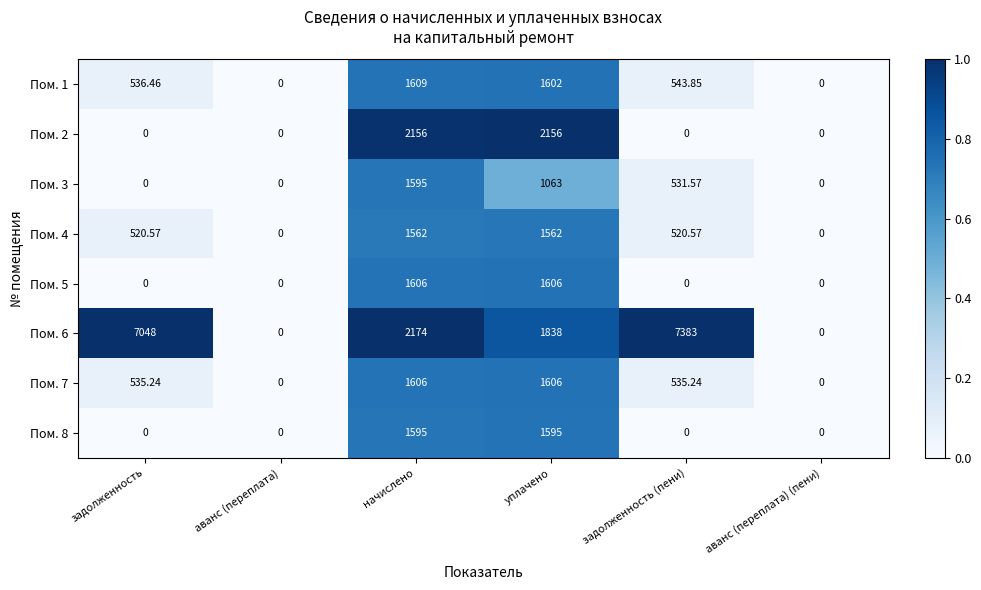

What is the spread (max minus min) of values at уплачено?

1093.0